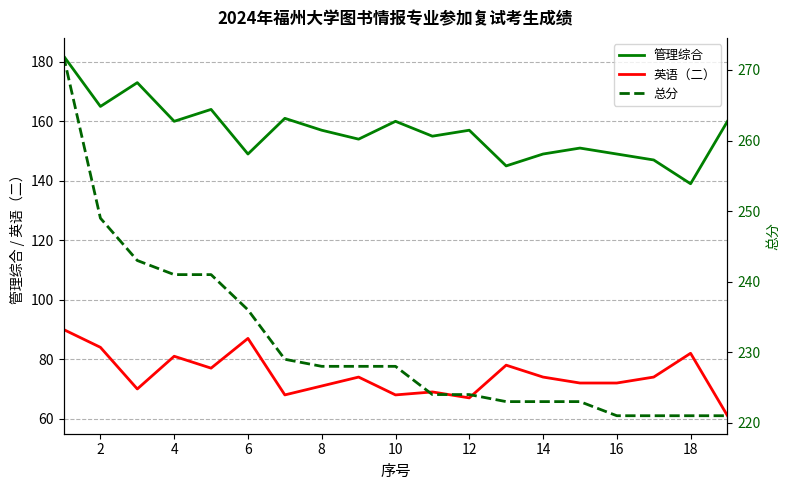

What is the greatest value displayed?

272